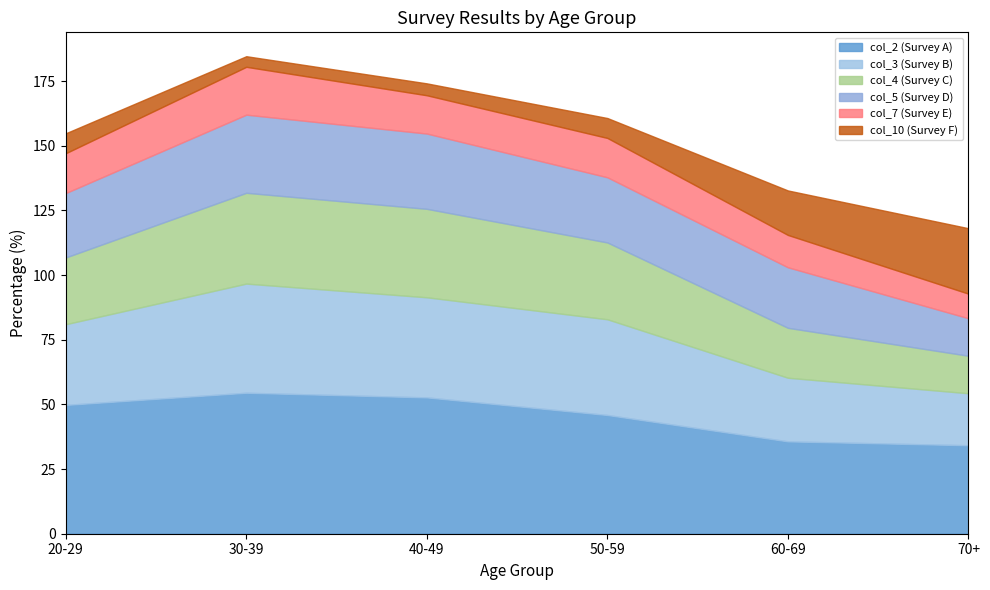

Is it true that col_7 (Survey E) equals 23.5 at 50-59?

False